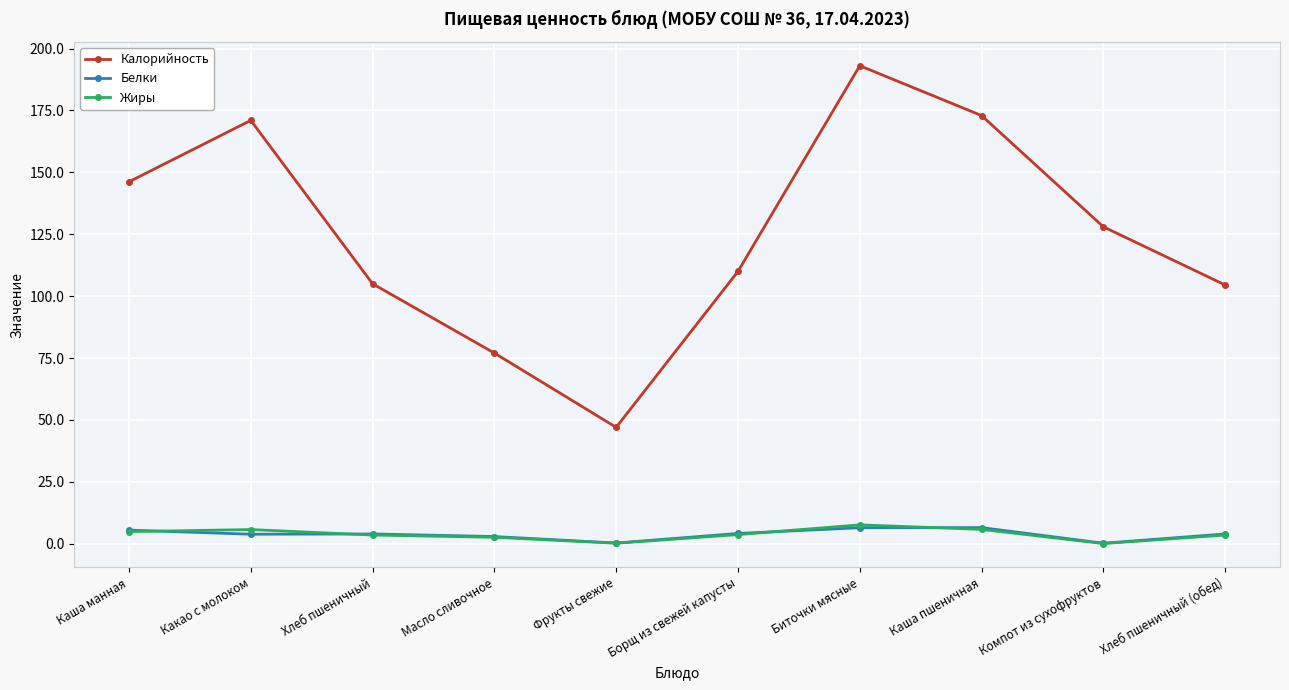

What is the spread (max minus min) of values at Хлеб пшеничный?

101.5